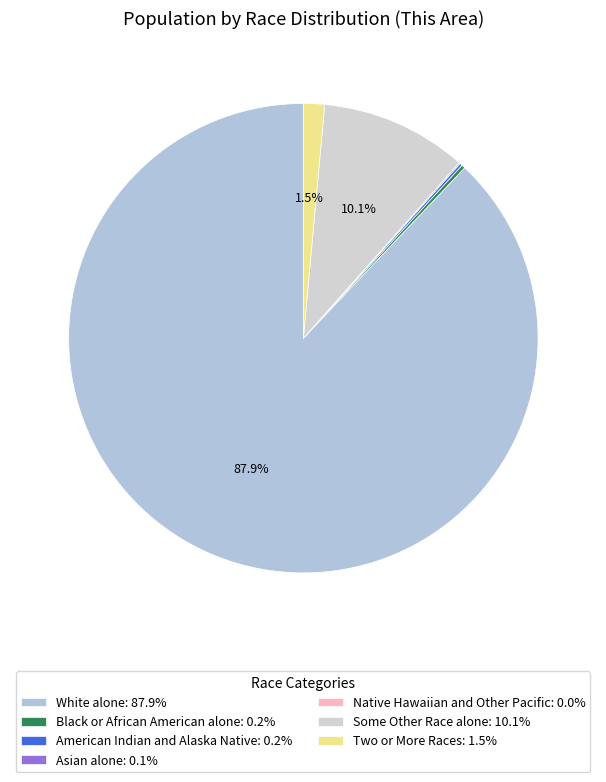

Which has a higher value, Some Other Race alone or Black or African American alone?

Some Other Race alone